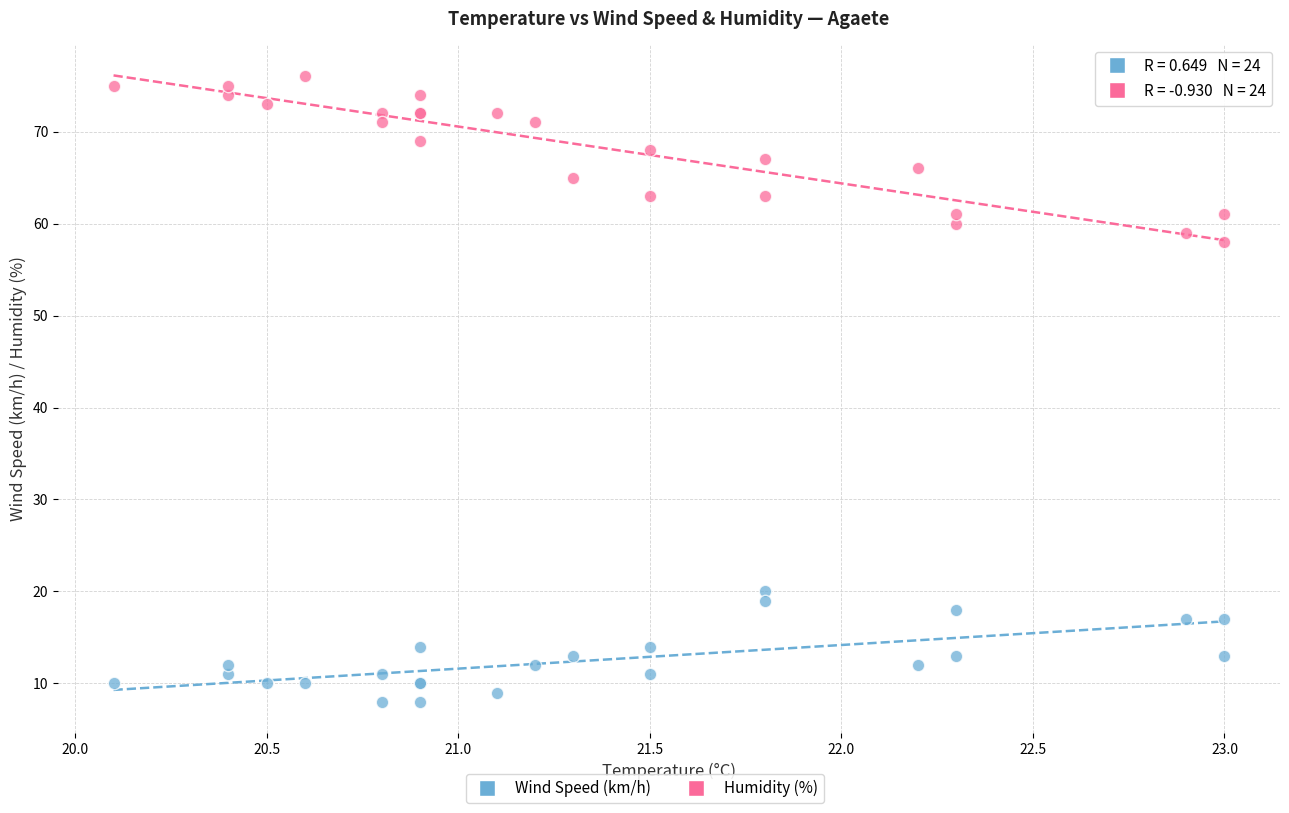

Which series contains the lowest Y value?

Wind Speed (km/h)